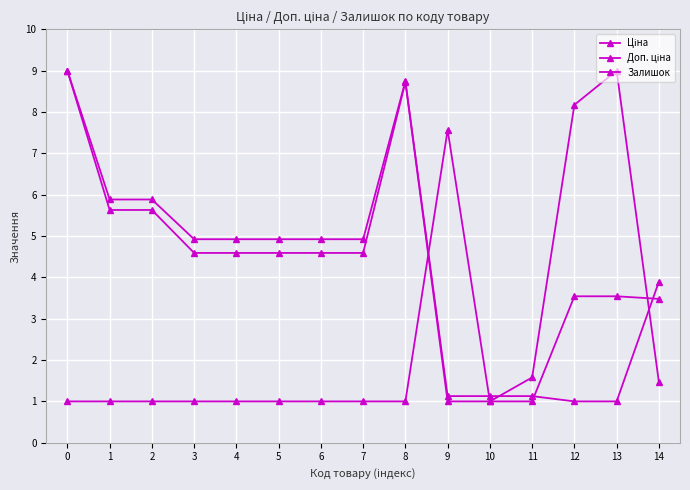

How many lines are shown in the chart?

3